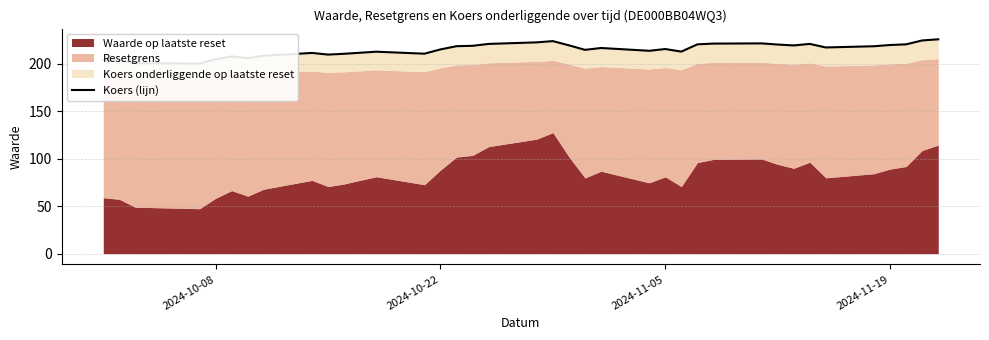

What is the average value?

214.7